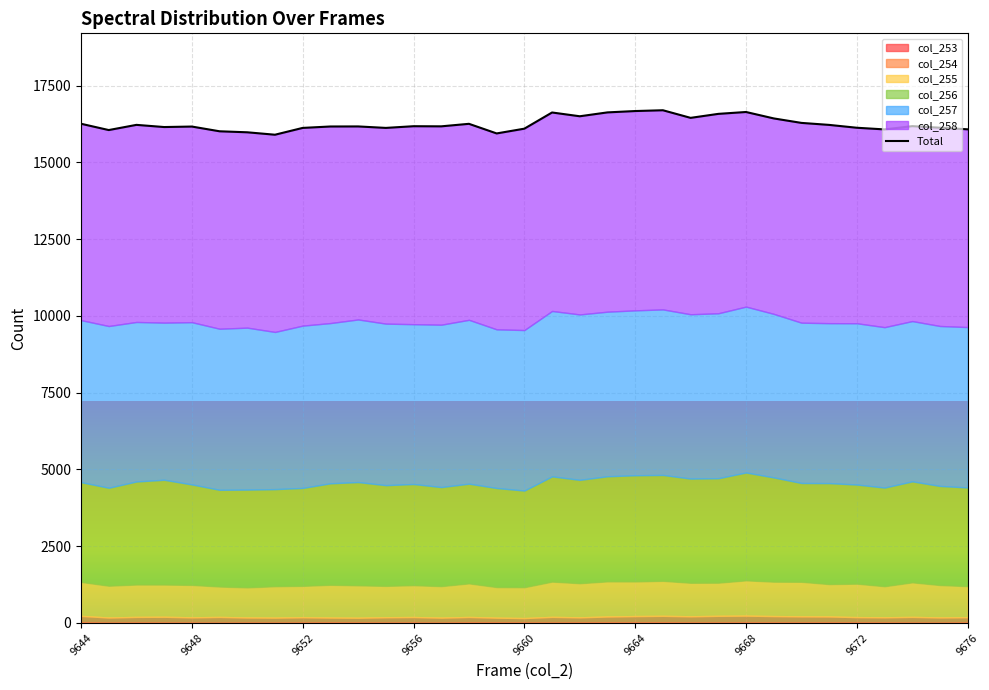

How many interior local peaks (higher than both neighbors) does the data have?

9